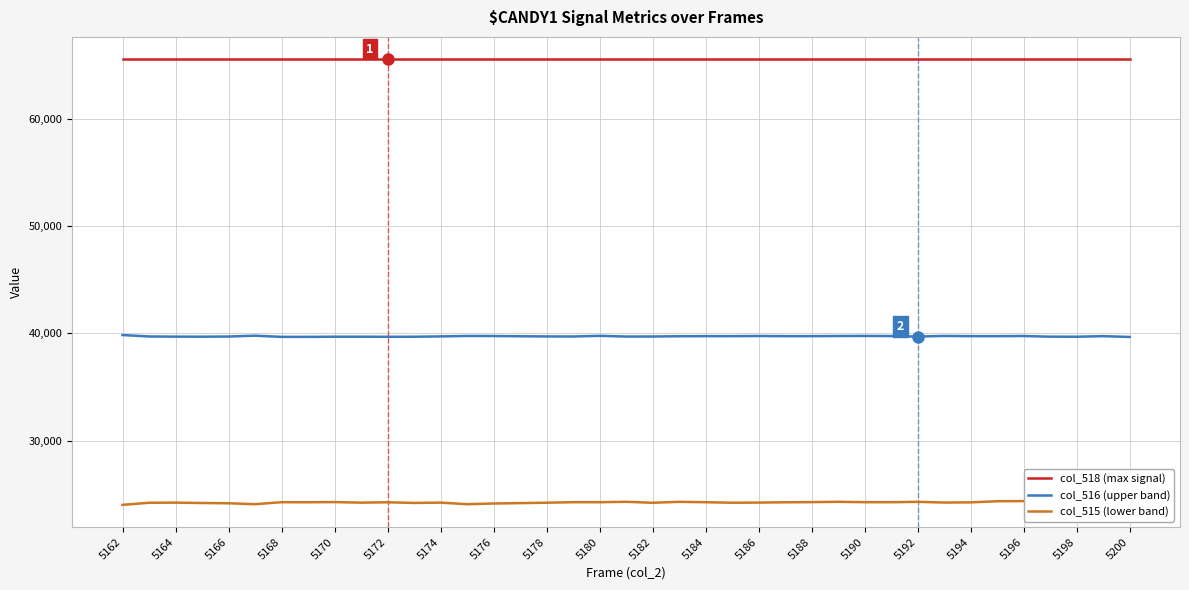

What is the average value of the col_515 (lower band) series?

24246